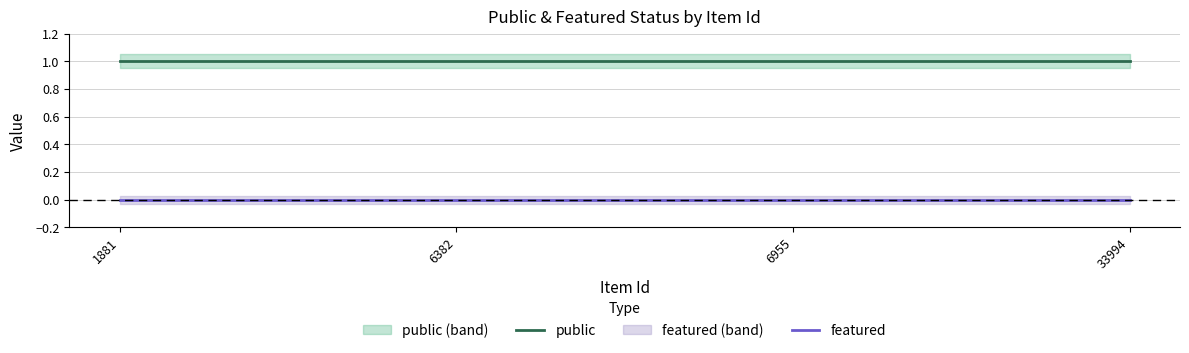

True or false: featured and public intersect in this chart.

False